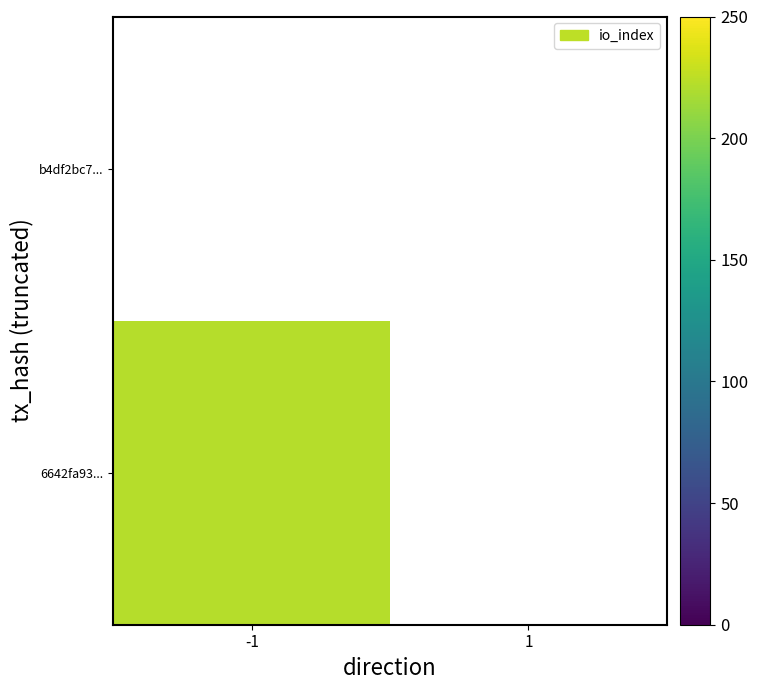

Which series has the largest total across all categories?

6642fa9381d72712af13c06137d5739f0e5fa3e